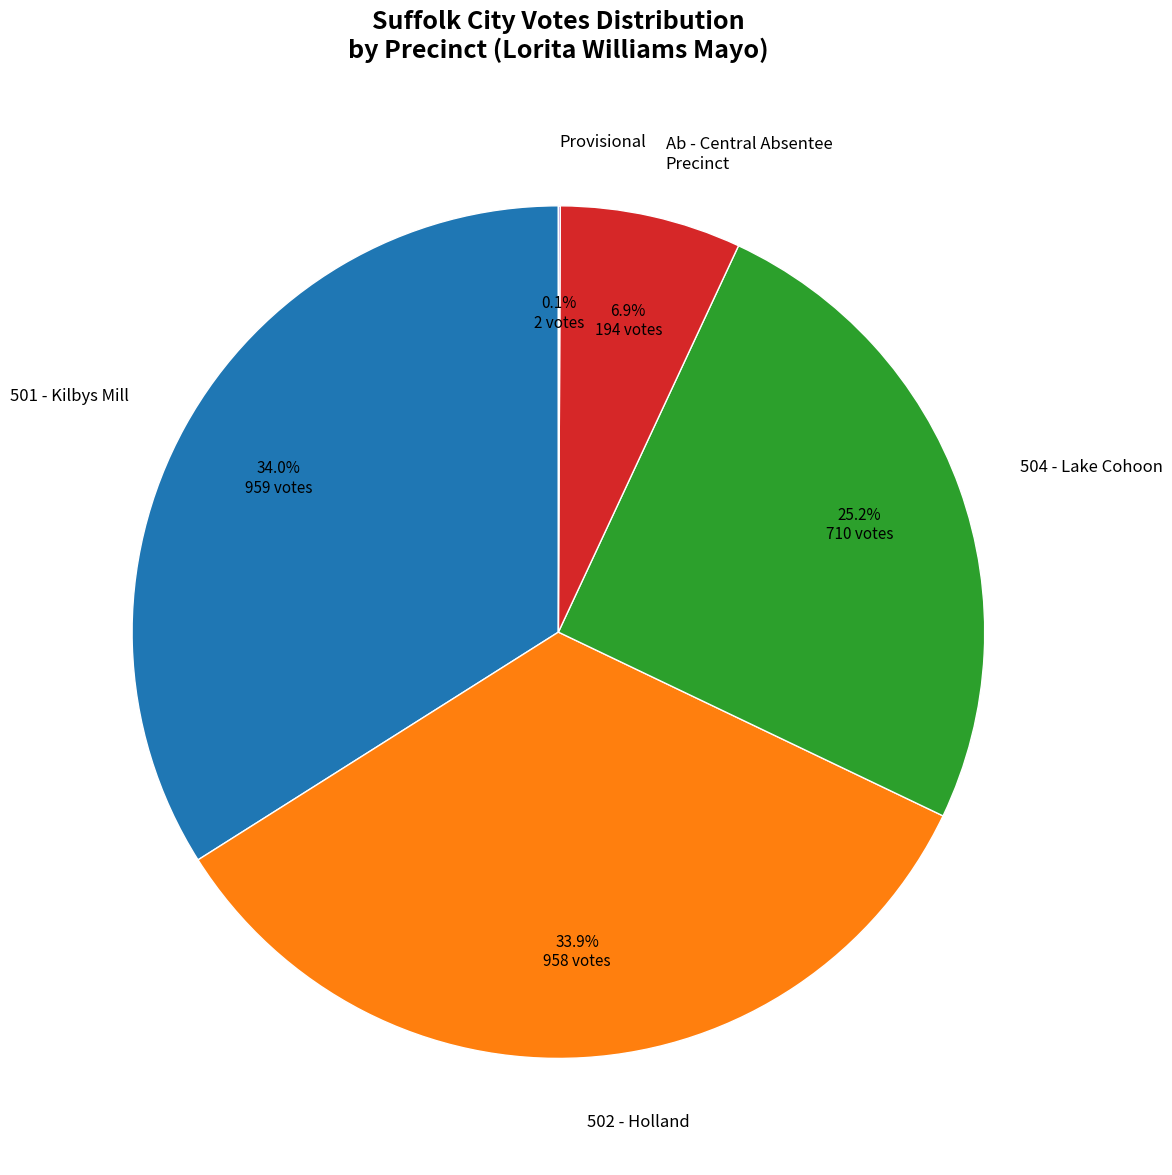

Between Ab - Central Absentee Precinct and 501 - Kilbys Mill, which is larger?

501 - Kilbys Mill